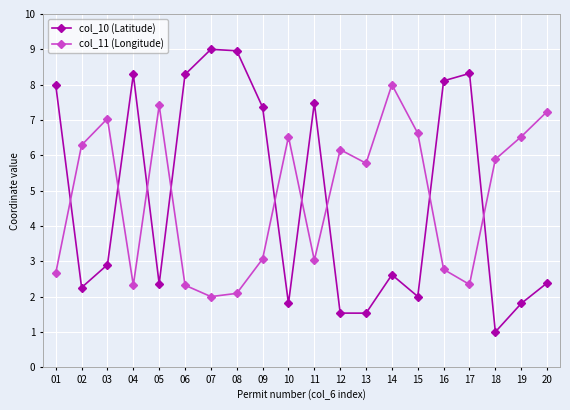

What is the total value across all series at 05?

9.8